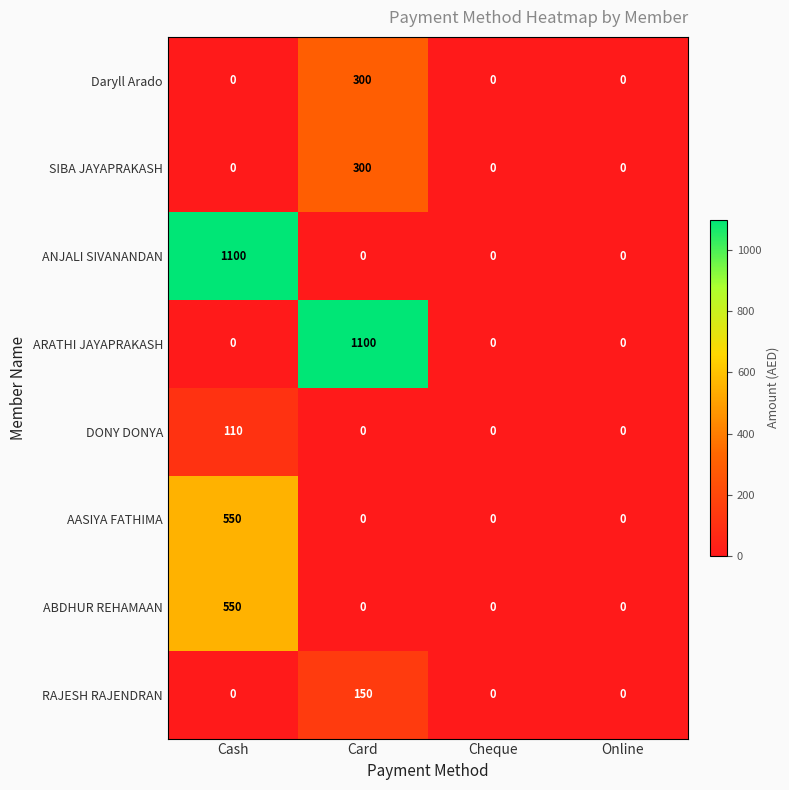

Count the number of data series in this chart.

8